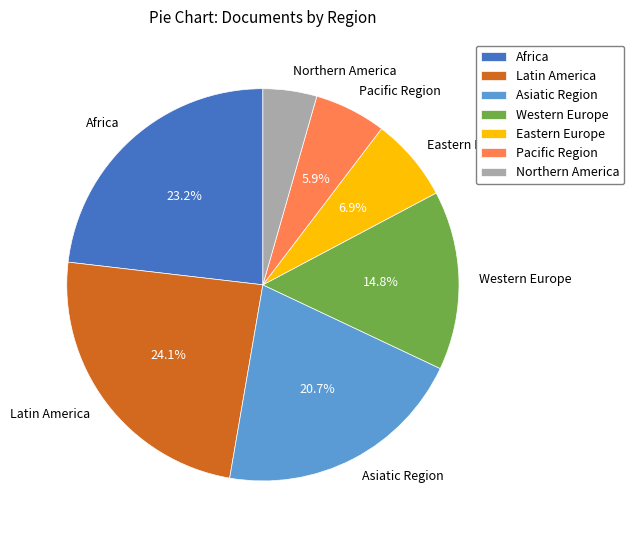

Between Asiatic Region and Western Europe, which is larger?

Asiatic Region